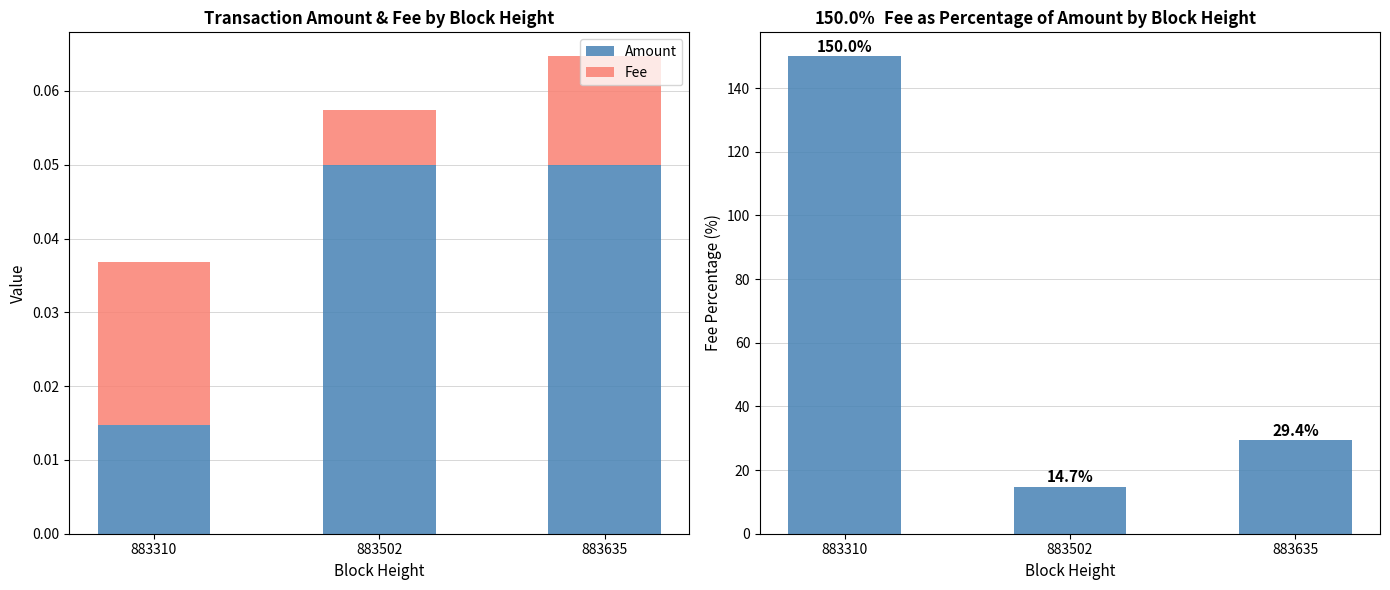

True or false: Fee has a value of 0.0 at 883502.

True